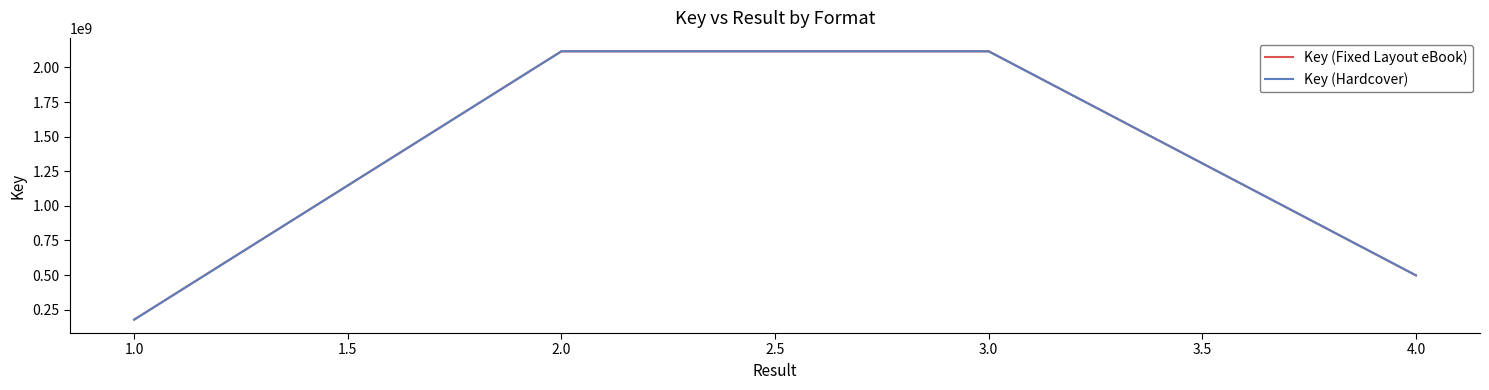

True or false: Key (Hardcover) and Key (Fixed Layout eBook) intersect in this chart.

False